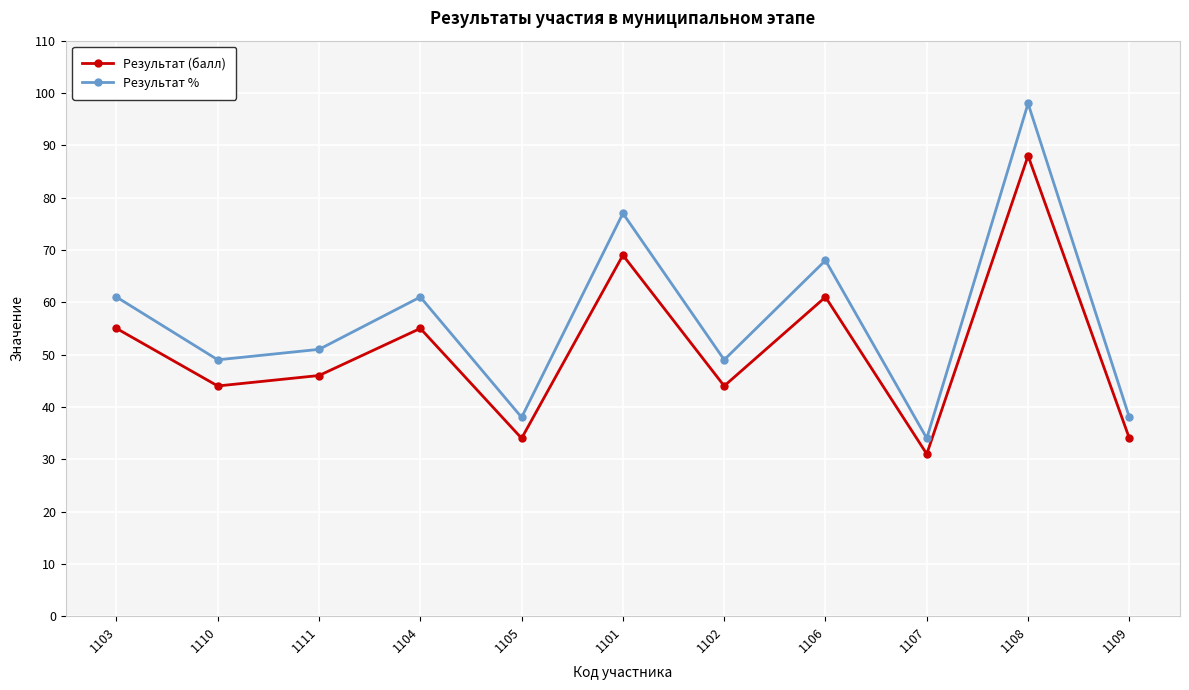

Rank the series by their average value, from lowest to highest.

Результат (балл), Результат %